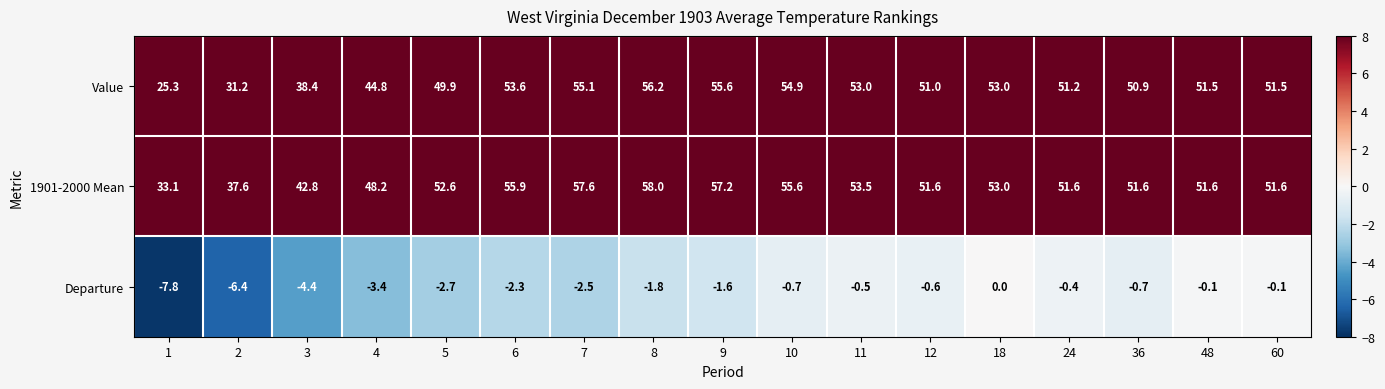

How many negative values does the Departure series have?

16